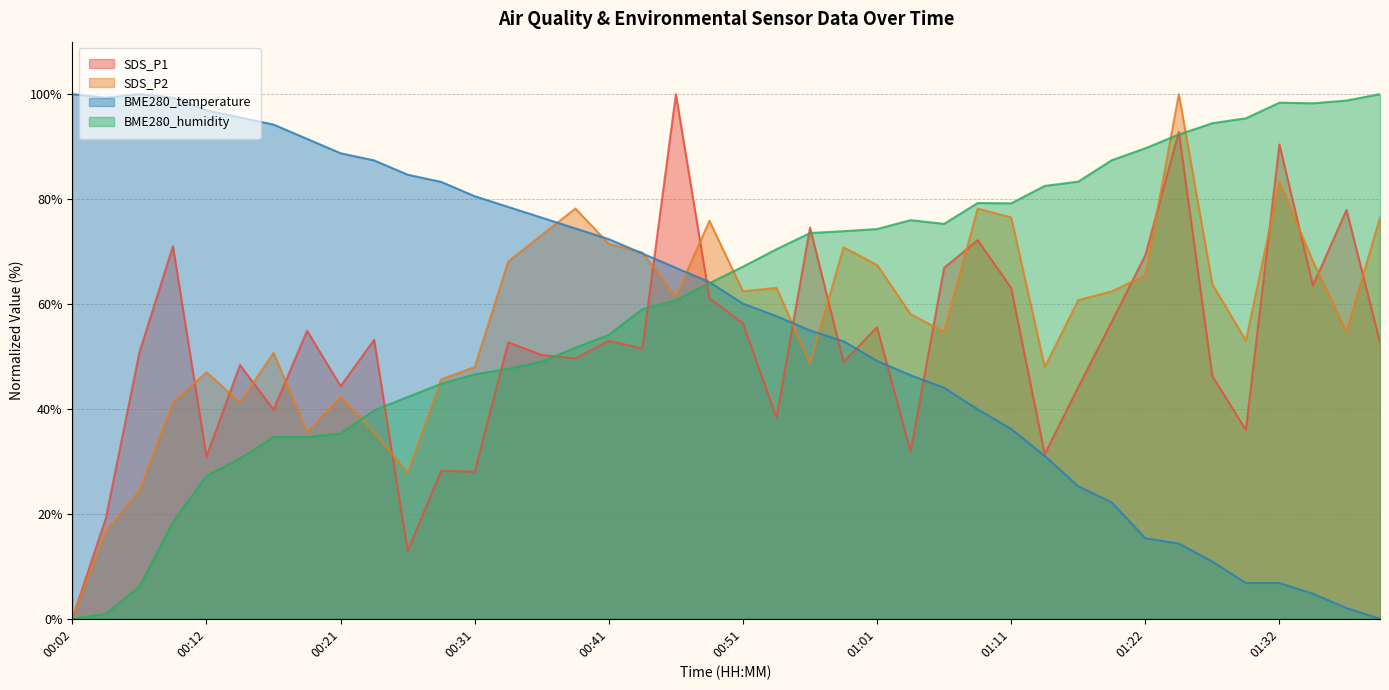

Rank the categories by BME280_humidity value from lowest to highest.

00:02, 00:04, 00:07, 00:09, 00:12, 00:14, 00:17, 00:19, 00:21, 00:24, 00:26, 00:29, 00:31, 00:34, 00:36, 00:38, 00:41, 00:43, 00:46, 00:48, 00:51, 00:53, 00:56, 00:58, 01:01, 01:06, 01:03, 01:11, 01:08, 01:14, 01:16, 01:19, 01:22, 01:25, 01:27, 01:30, 01:35, 01:32, 01:37, 01:40